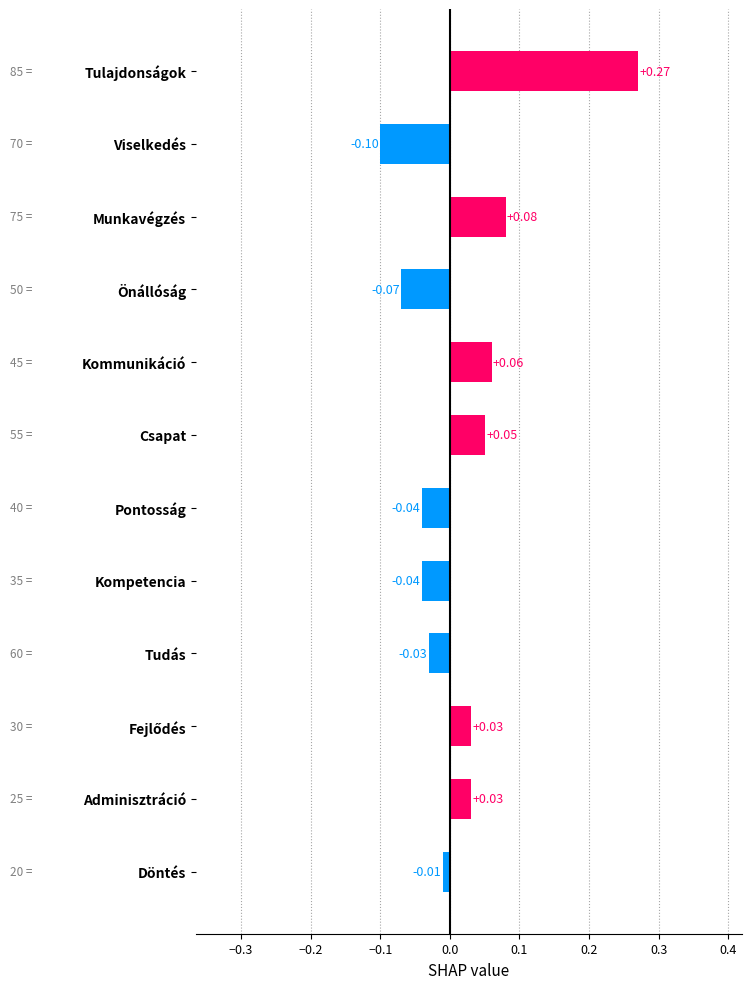

Which label corresponds to the smallest value in the chart?

Viselkedés